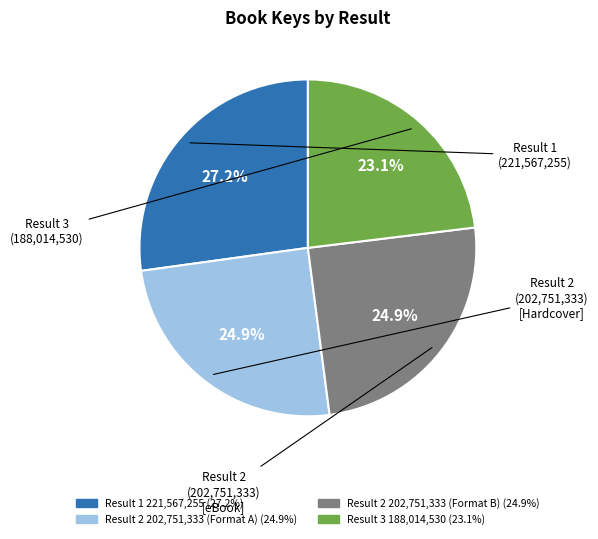

Is there any slice that represents more than half of the pie?

No